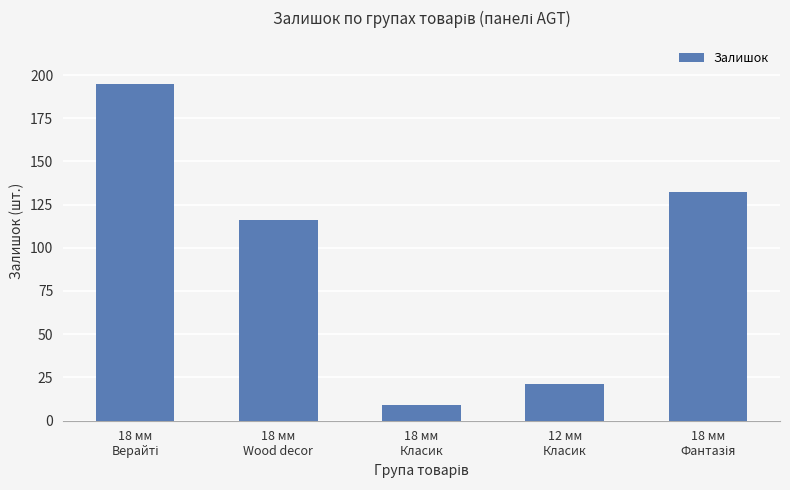

Which category has the lowest value across all series?

18 мм
Класик